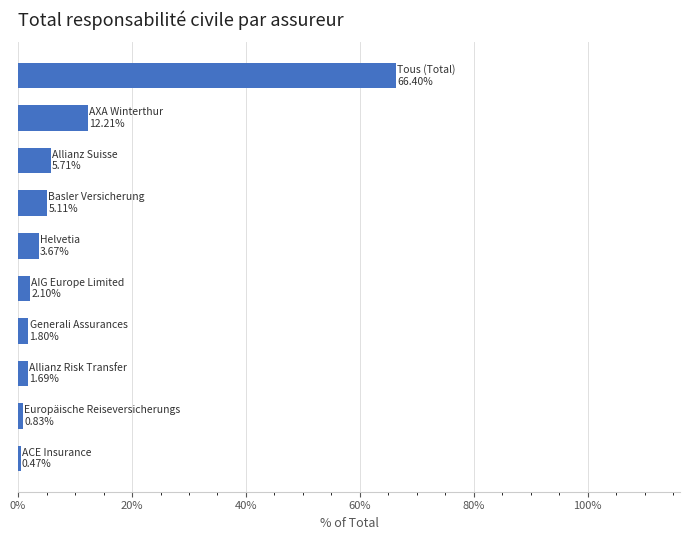

What is the average value?

10.0